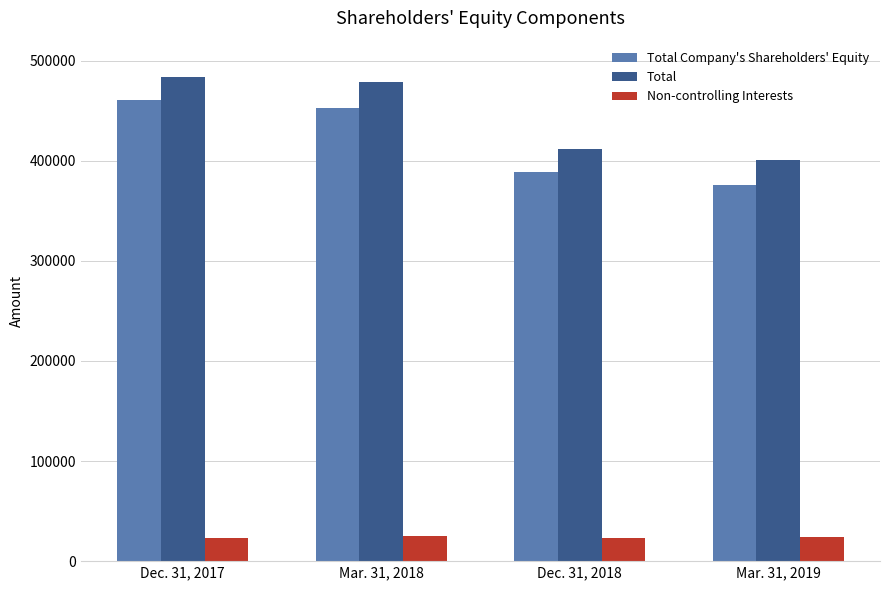

What is the value of the Total Company's Shareholders' Equity bar at the 4th from the left?

375769